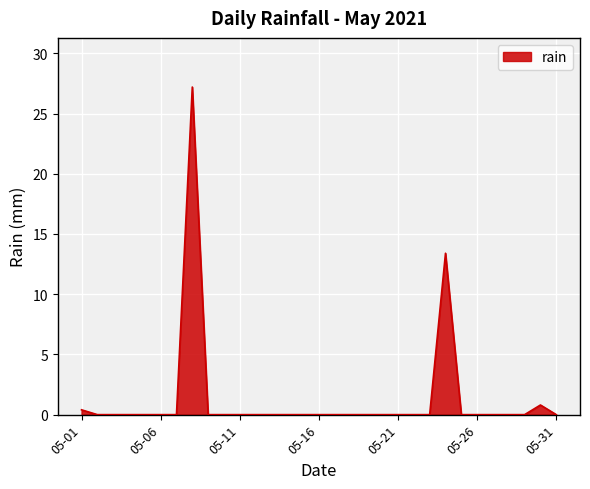

What is the difference between the maximum and second lowest values?

27.2